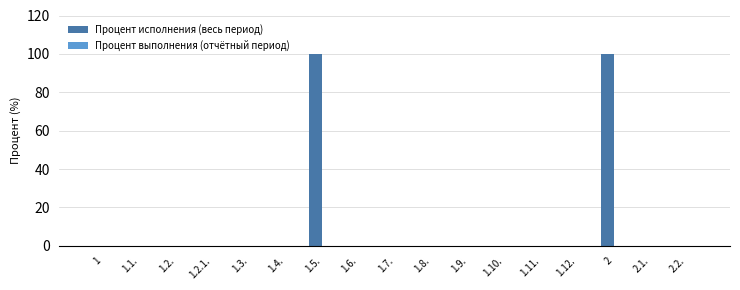

What is the maximum value shown in the chart?

100